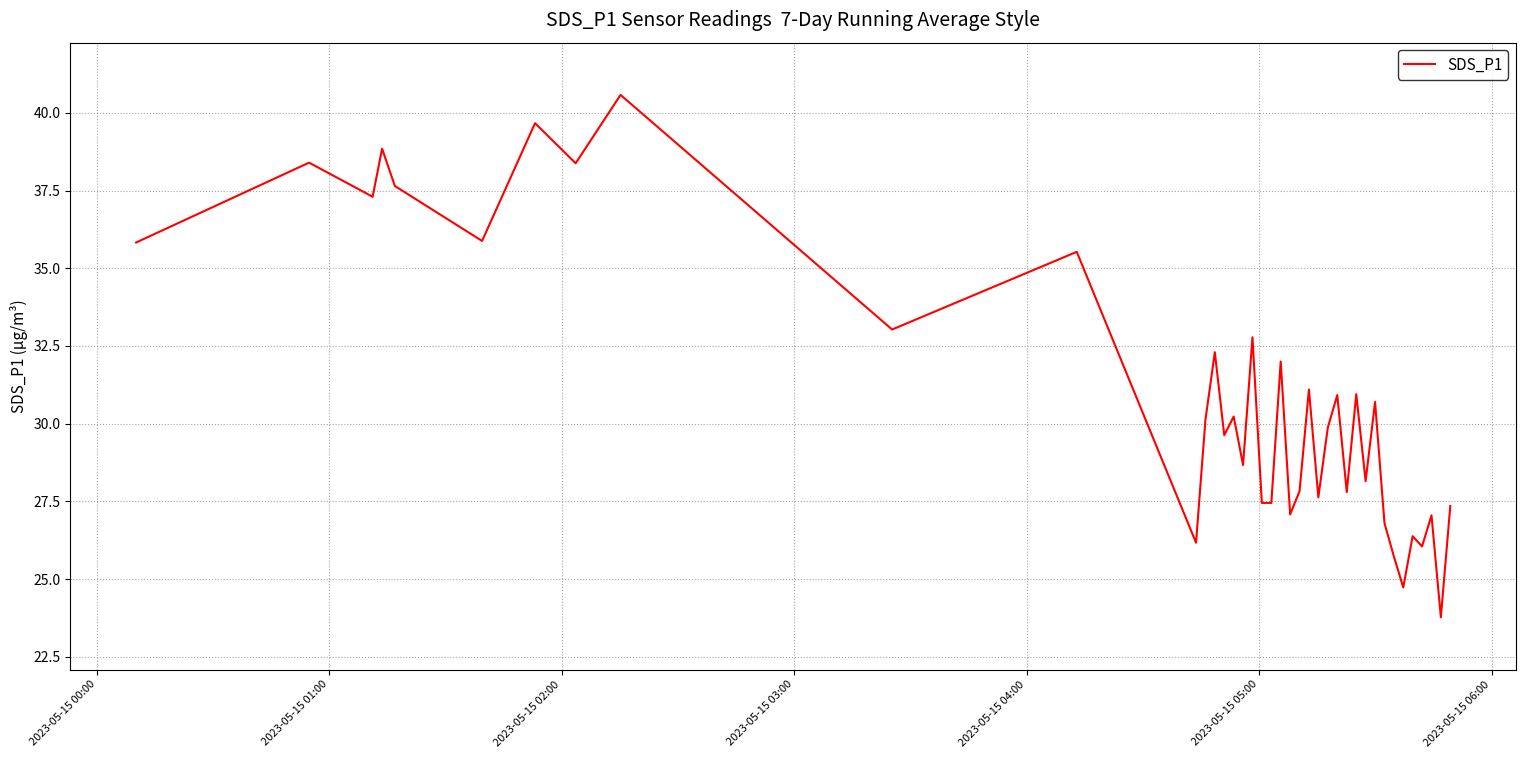

What is the smallest value displayed?

23.8